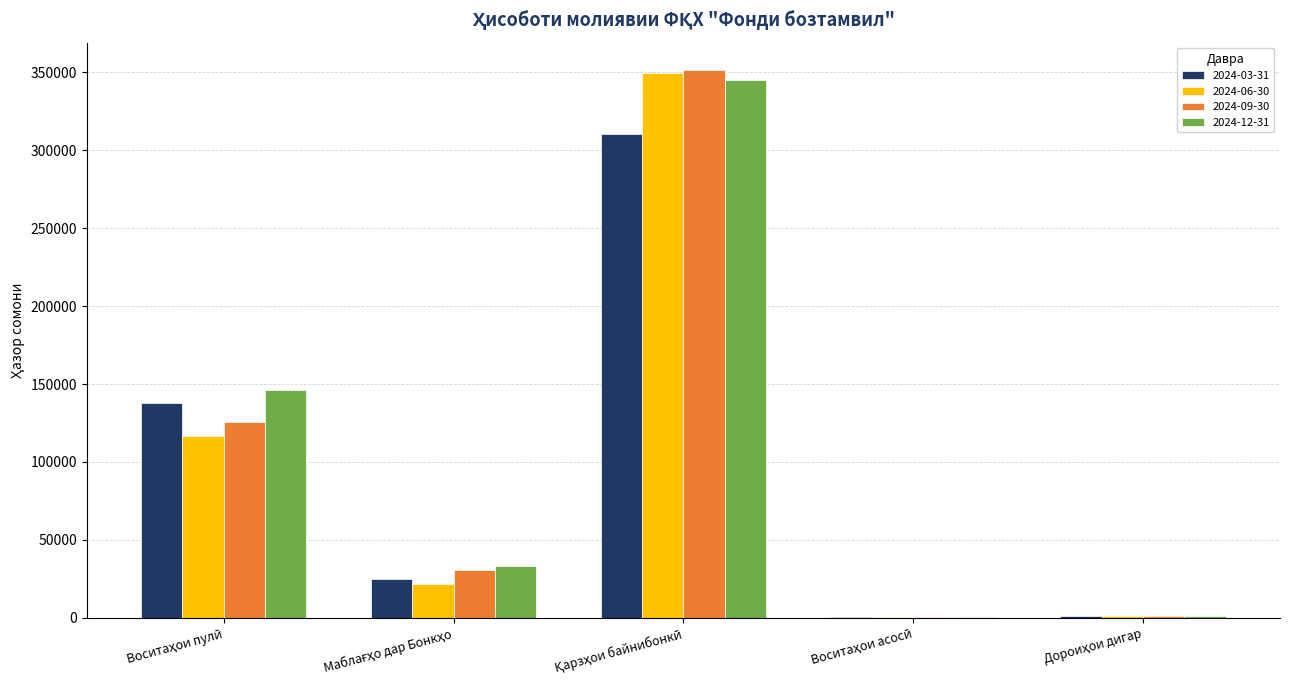

What is the sum of all 2024-06-30 values?

489980.9